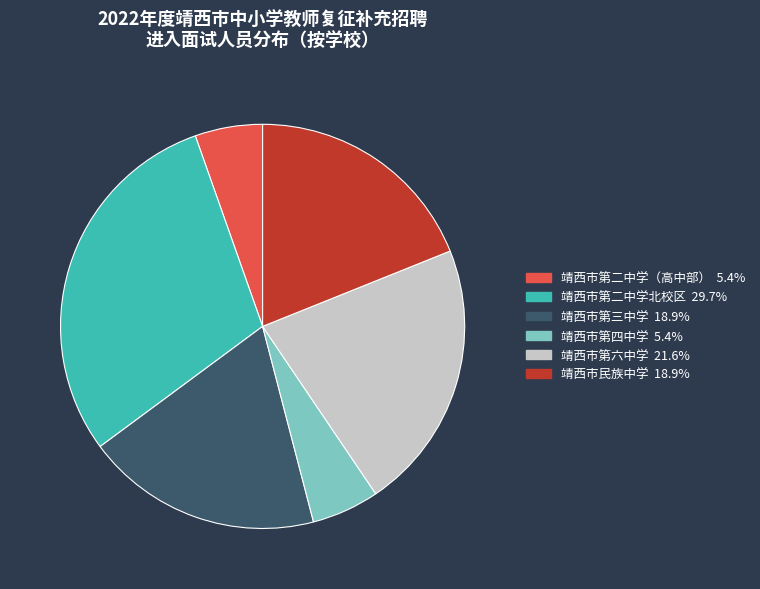

How many slices are in this pie chart?

6